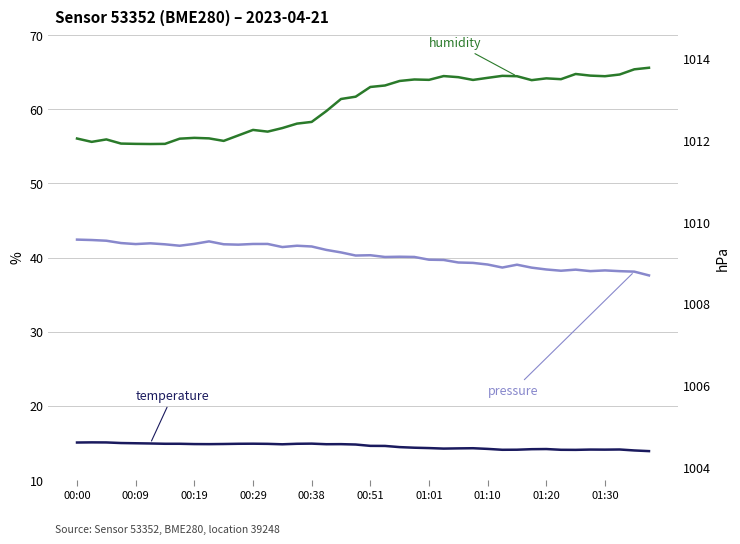

Reading right to left, what are all the values shown in this chart?

temperature: 13.9	14.0	14.1	14.1	14.1	14.1	14.1	14.2	14.2	14.1	14.1	14.2	14.3	14.3	14.2	14.3	14.4	14.4	14.6	14.6	14.8	14.8	14.8	14.9	14.9	14.8	14.9	14.9	14.9	14.9	14.8	14.8	14.9	14.9	14.9	15.0	15.0	15.1	15.1	15.1
humidity: 65.6	65.4	64.7	64.4	64.5	64.7	64.0	64.2	63.9	64.4	64.5	64.2	63.9	64.3	64.5	64.0	64.0	63.8	63.2	63.0	61.7	61.4	59.7	58.3	58.0	57.5	57.0	57.2	56.5	55.7	56.1	56.1	56.0	55.3	55.3	55.3	55.4	55.9	55.6	56.0
pressure: 1008.7	1008.8	1008.8	1008.8	1008.8	1008.8	1008.8	1008.8	1008.9	1009.0	1008.9	1009.0	1009.0	1009.0	1009.1	1009.1	1009.1	1009.2	1009.1	1009.2	1009.2	1009.3	1009.3	1009.4	1009.4	1009.4	1009.5	1009.5	1009.4	1009.5	1009.5	1009.5	1009.4	1009.5	1009.5	1009.5	1009.5	1009.5	1009.6	1009.6